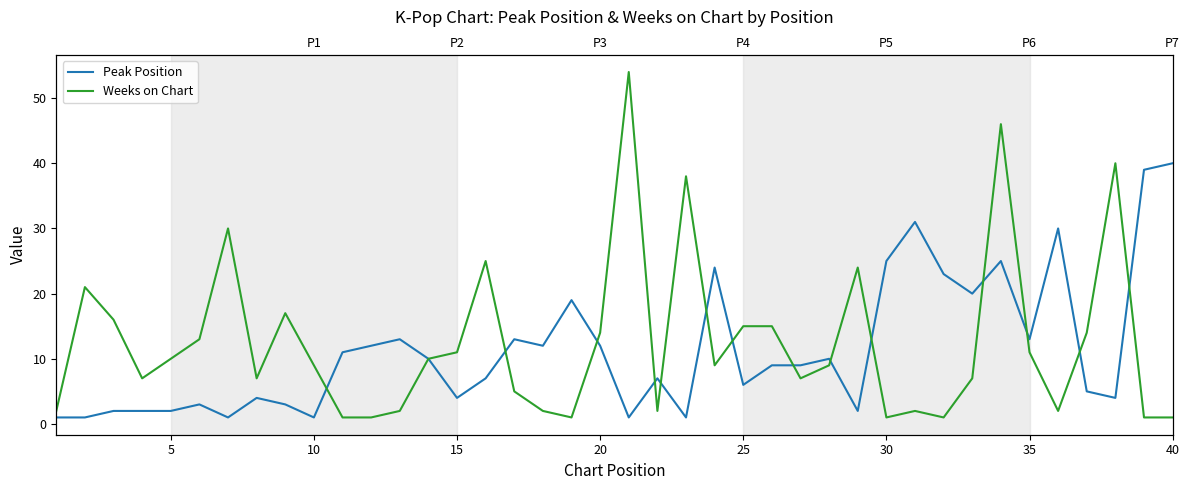

Rank the series by their maximum value, from highest to lowest.

Weeks on Chart, Peak Position